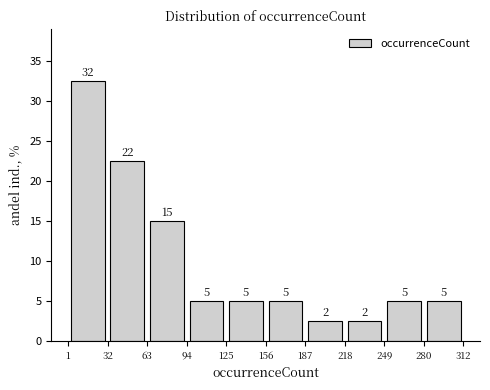

Which range on the x-axis has the tallest bar?

1 to 32